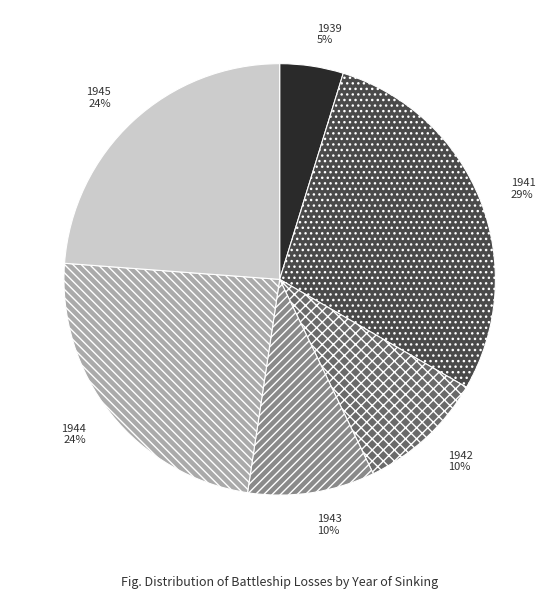

To the nearest percent, what is the difference between the 1942 and 1941 slice percentages?

19%